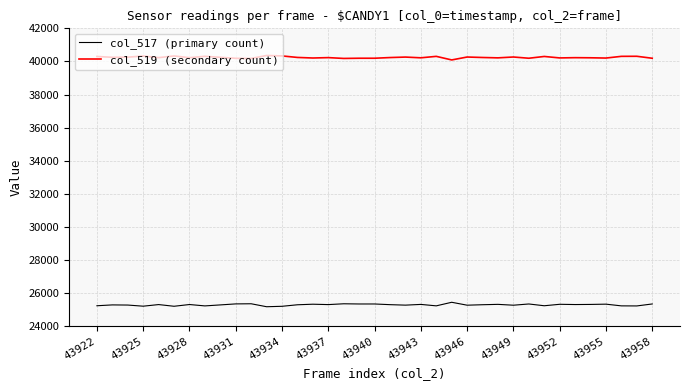

What is the highest value of the col_519 (secondary count) series?

40359